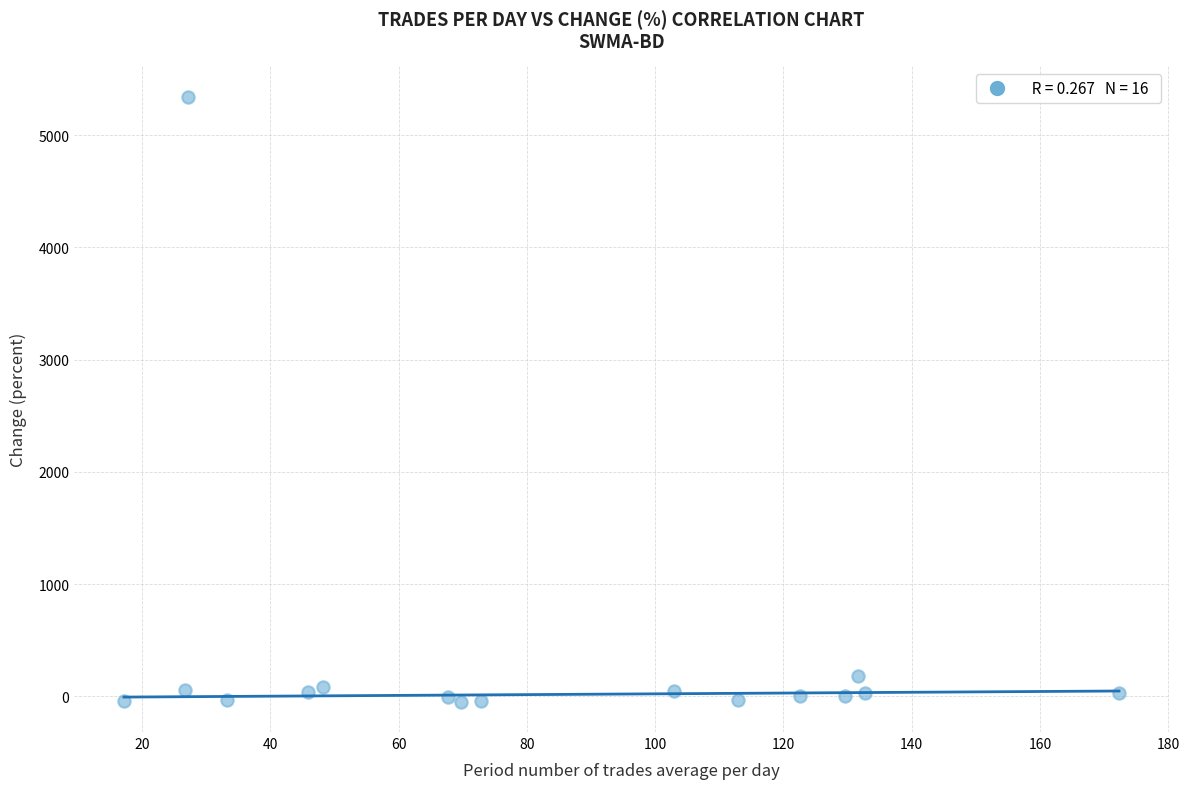

What is the range of X values (max minus min)?

155.1